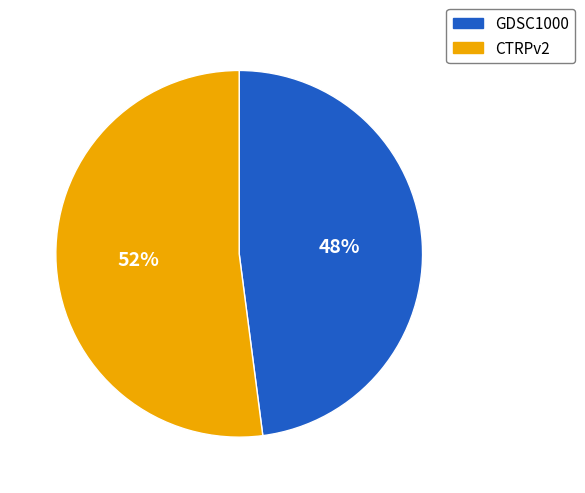

To the nearest percent, what is the average slice percentage?

50%